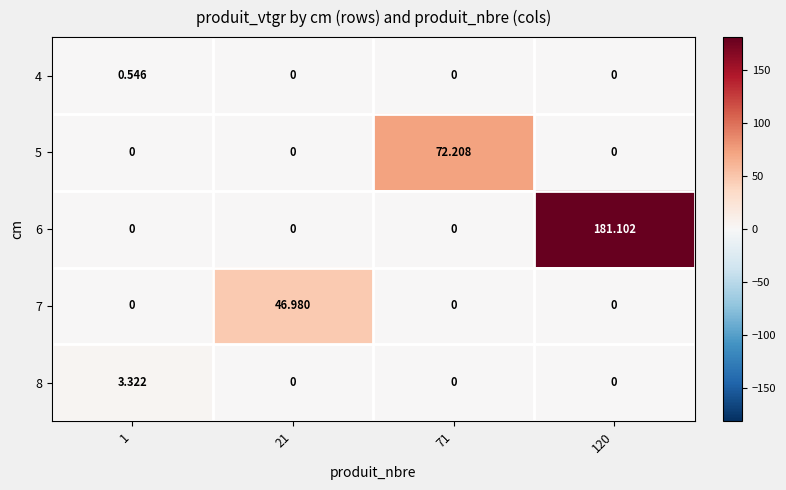

At how many categories does at least one series exceed 157?

1